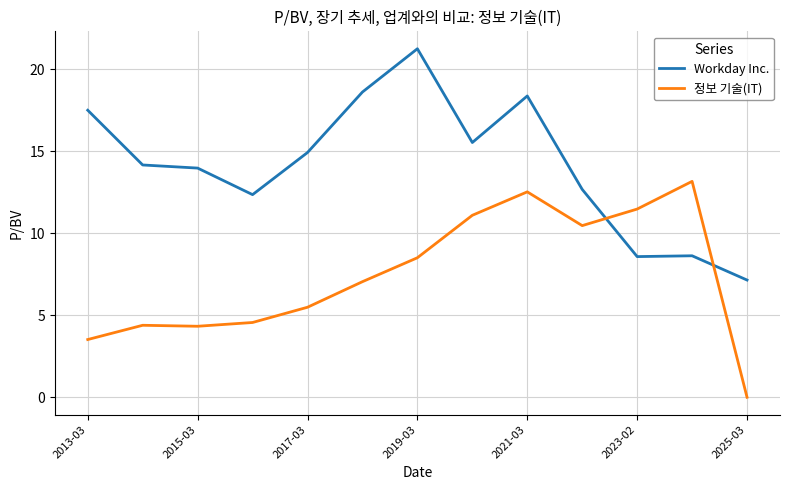

In Workday Inc., how many points are higher than both neighbors (excluding endpoints)?

3